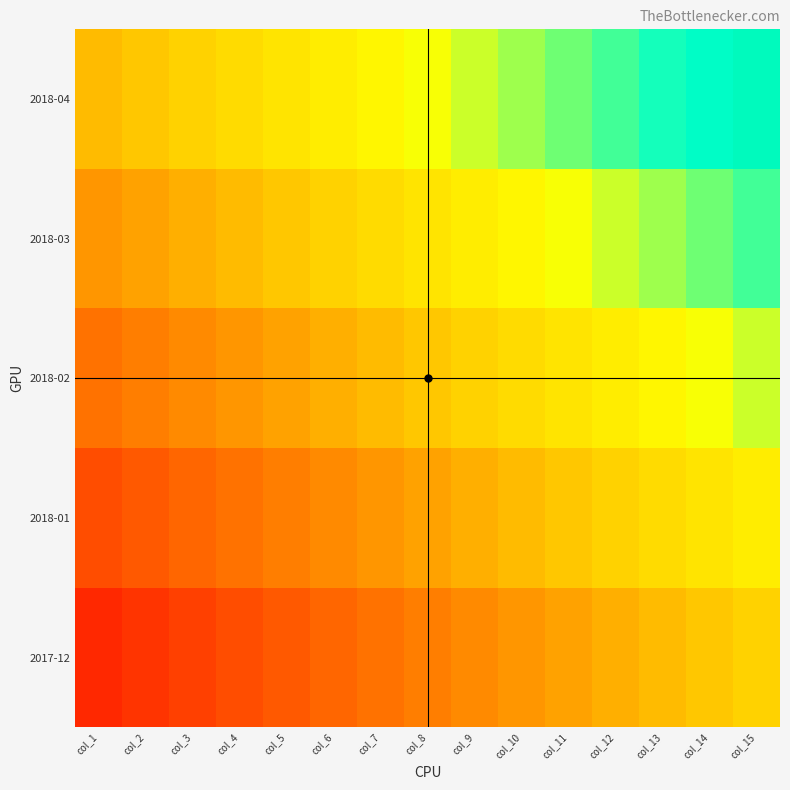

At which category is the sum across all series the highest?

col_15